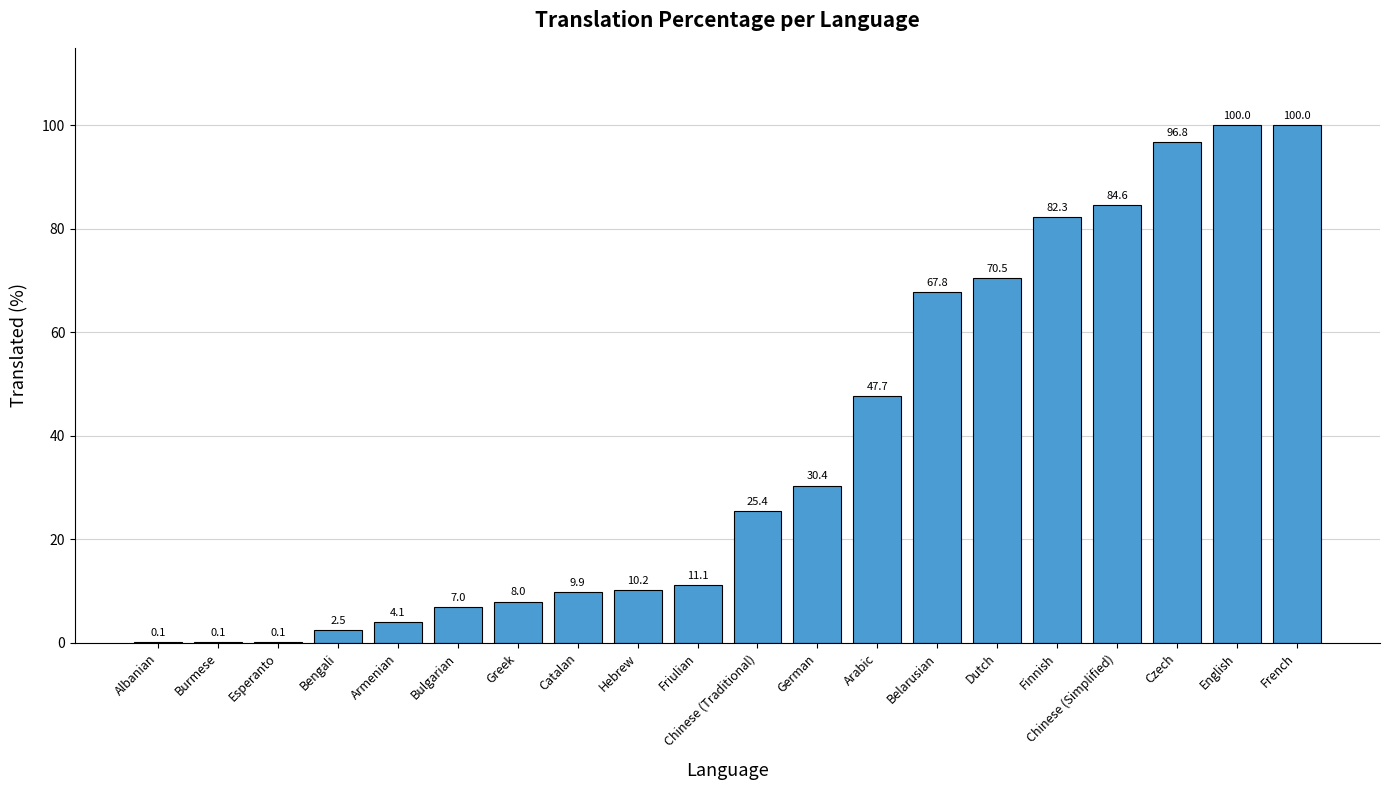

What is the average value?

37.9